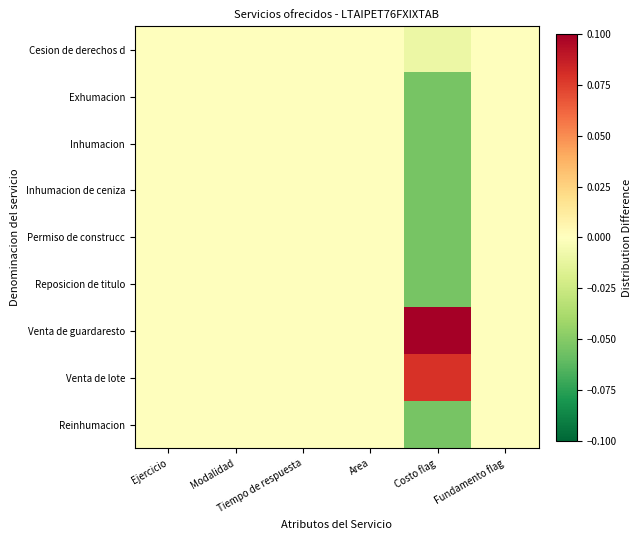

Reading right to left, what are all the values shown in this chart?

Cesion de derechos d: Fundamento flag=0.0	Costo flag=-0.0	Area=0.0	Tiempo de respuesta=0.0	Modalidad=0.0	Ejercicio=0.0
Exhumacion: Fundamento flag=0.0	Costo flag=-0.1	Area=0.0	Tiempo de respuesta=0.0	Modalidad=0.0	Ejercicio=0.0
Inhumacion: Fundamento flag=0.0	Costo flag=-0.1	Area=0.0	Tiempo de respuesta=0.0	Modalidad=0.0	Ejercicio=0.0
Inhumacion de ceniza: Fundamento flag=0.0	Costo flag=-0.1	Area=0.0	Tiempo de respuesta=0.0	Modalidad=0.0	Ejercicio=0.0
Permiso de construcc: Fundamento flag=0.0	Costo flag=-0.1	Area=0.0	Tiempo de respuesta=0.0	Modalidad=0.0	Ejercicio=0.0
Reposicion de titulo: Fundamento flag=0.0	Costo flag=-0.1	Area=0.0	Tiempo de respuesta=0.0	Modalidad=0.0	Ejercicio=0.0
Venta de guardaresto: Fundamento flag=0.0	Costo flag=0.1	Area=0.0	Tiempo de respuesta=0.0	Modalidad=0.0	Ejercicio=0.0
Venta de lote: Fundamento flag=0.0	Costo flag=0.1	Area=0.0	Tiempo de respuesta=0.0	Modalidad=0.0	Ejercicio=0.0
Reinhumacion: Fundamento flag=0.0	Costo flag=-0.1	Area=0.0	Tiempo de respuesta=0.0	Modalidad=0.0	Ejercicio=0.0